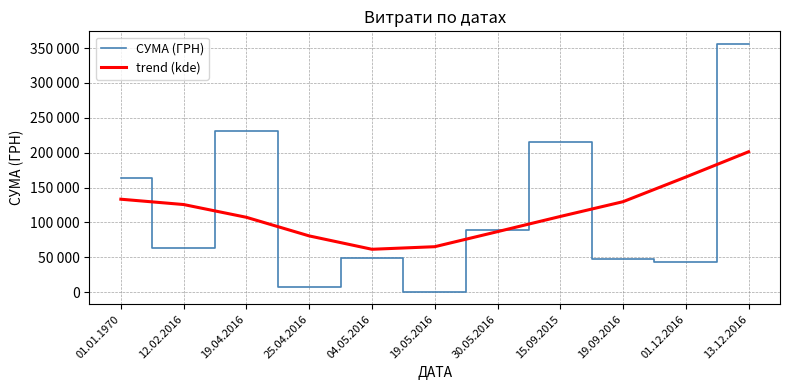

Rank the series at 19.09.2016 from highest to lowest value.

trend (kde), СУМА (ГРН)